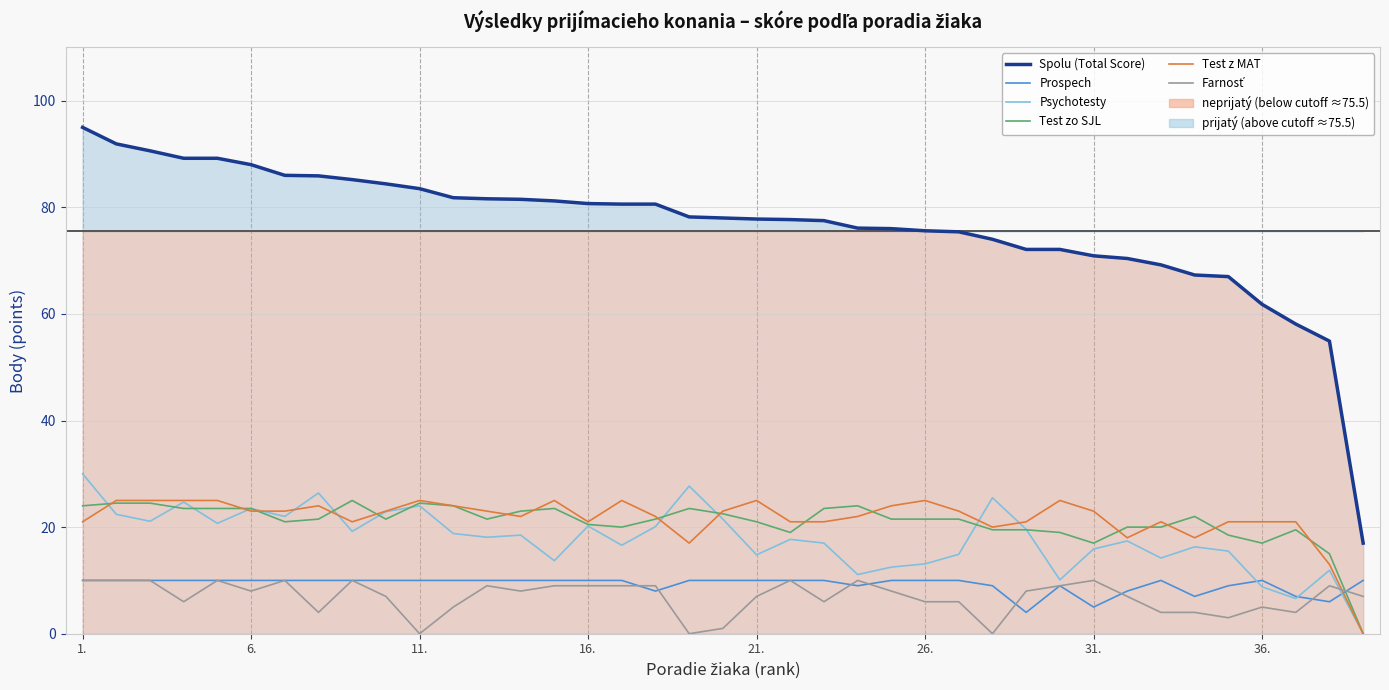

True or false: Test zo SJL and Spolu (Total Score) intersect in this chart.

False